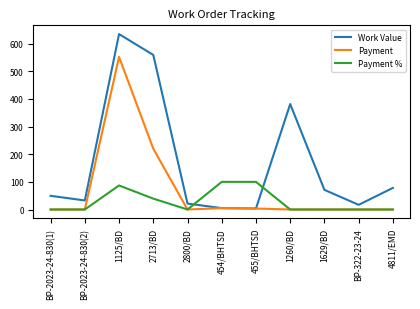

Which series has the largest total across all categories?

Work Value